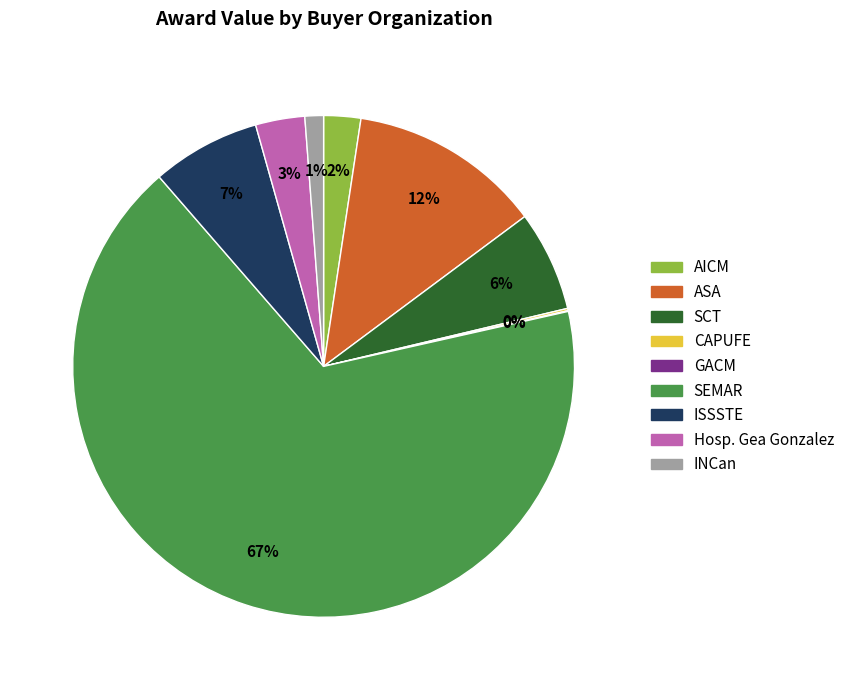

Is there a majority slice in this chart?

Yes